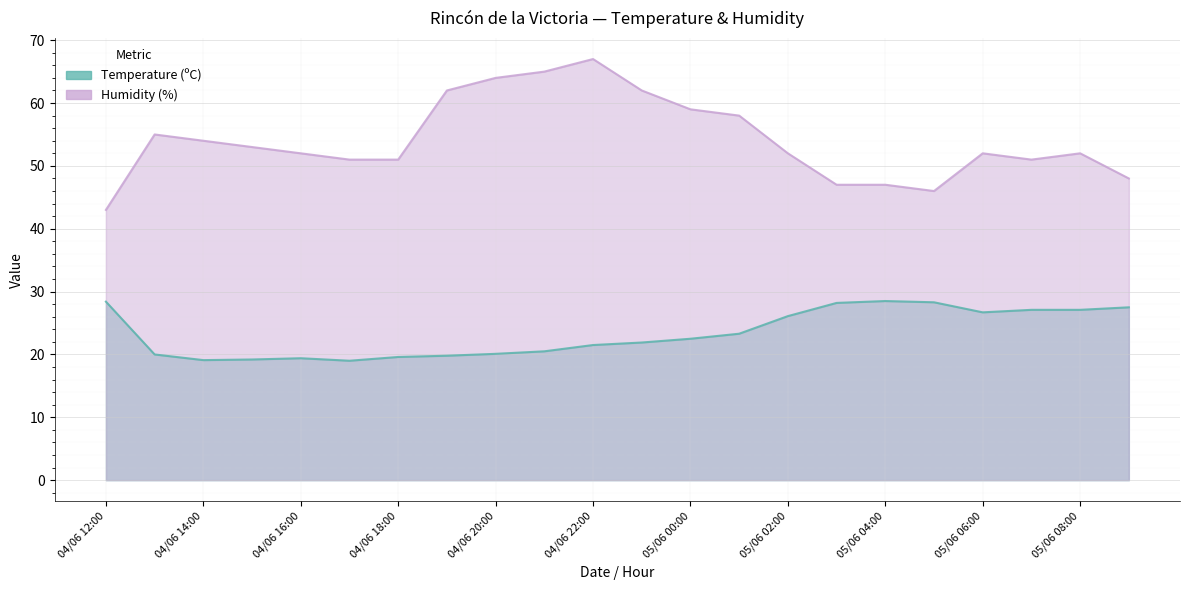

How many lines are shown in the chart?

2